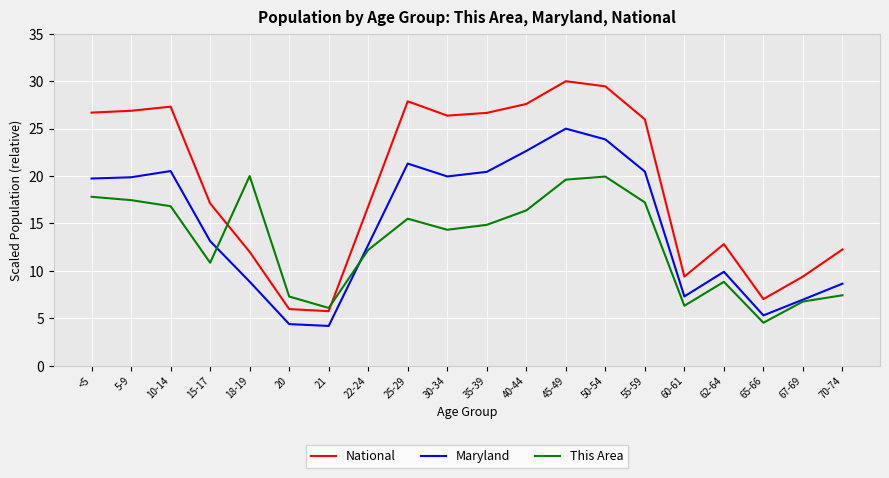

Is this an area chart (filled region under the line)?

No